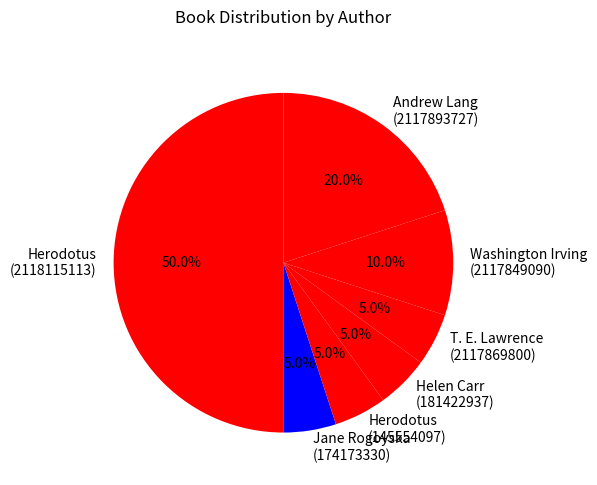

How many slices are in this pie chart?

7